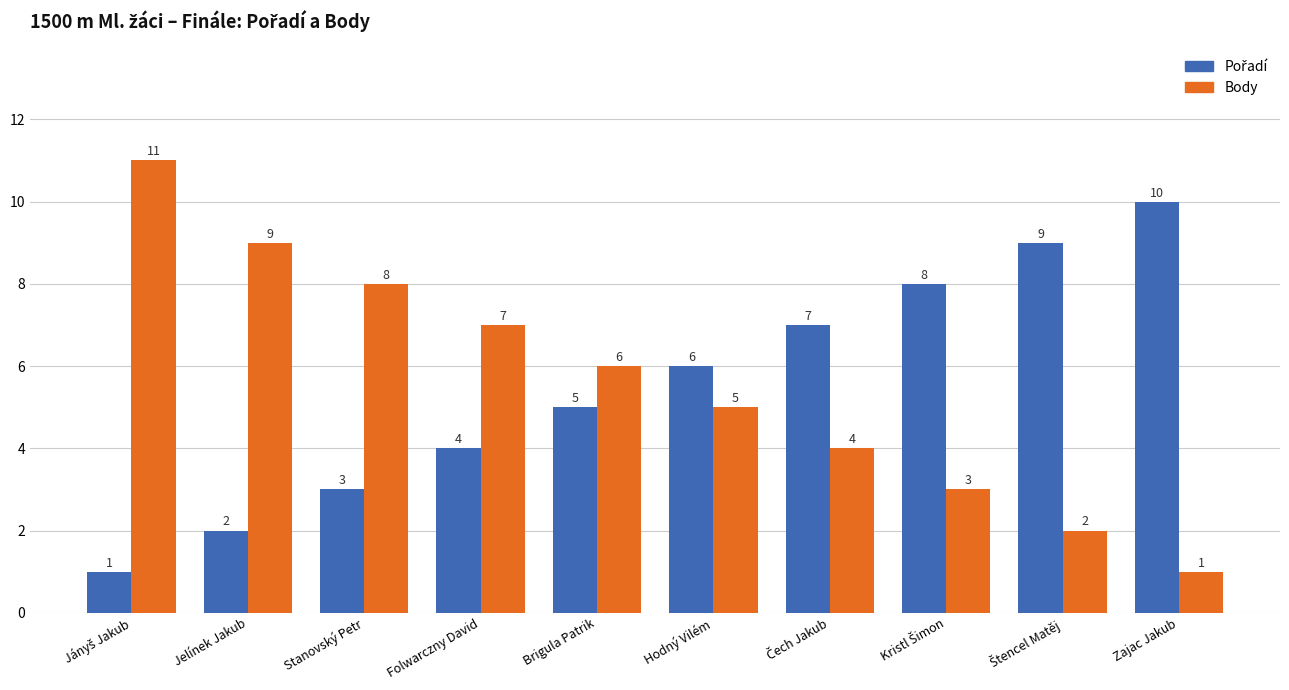

Which series has the largest total across all categories?

Body